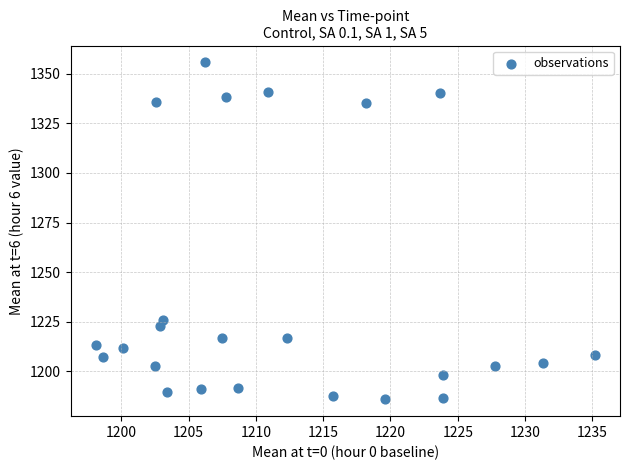

What Y value in the scatter plot is closest to 1270?

1225.8